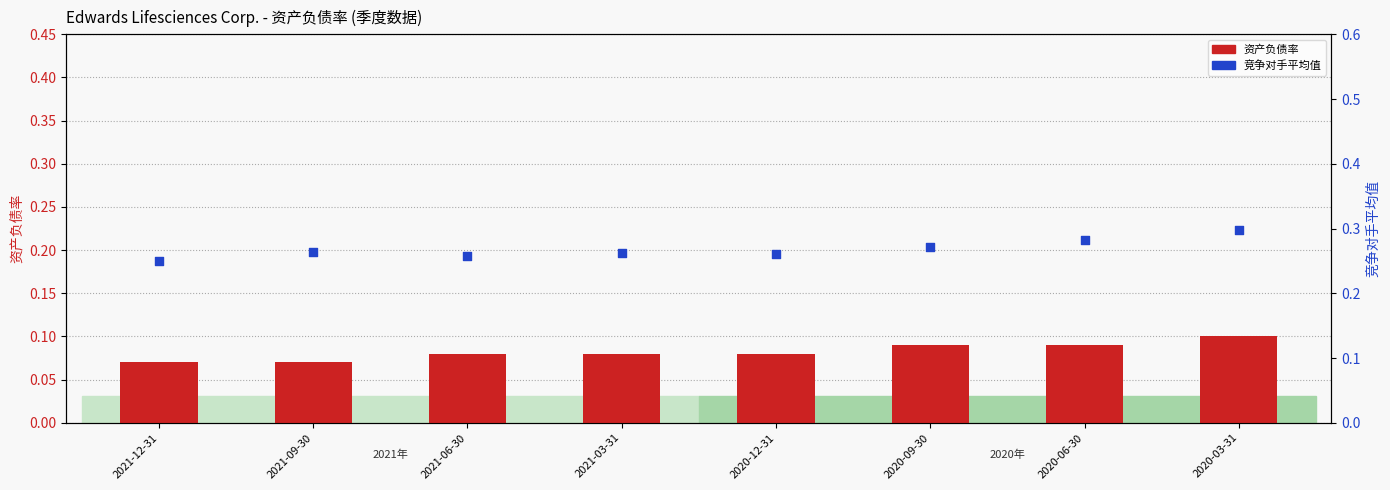

What are all the series names shown in the legend?

资产负债率, 竞争对手平均值